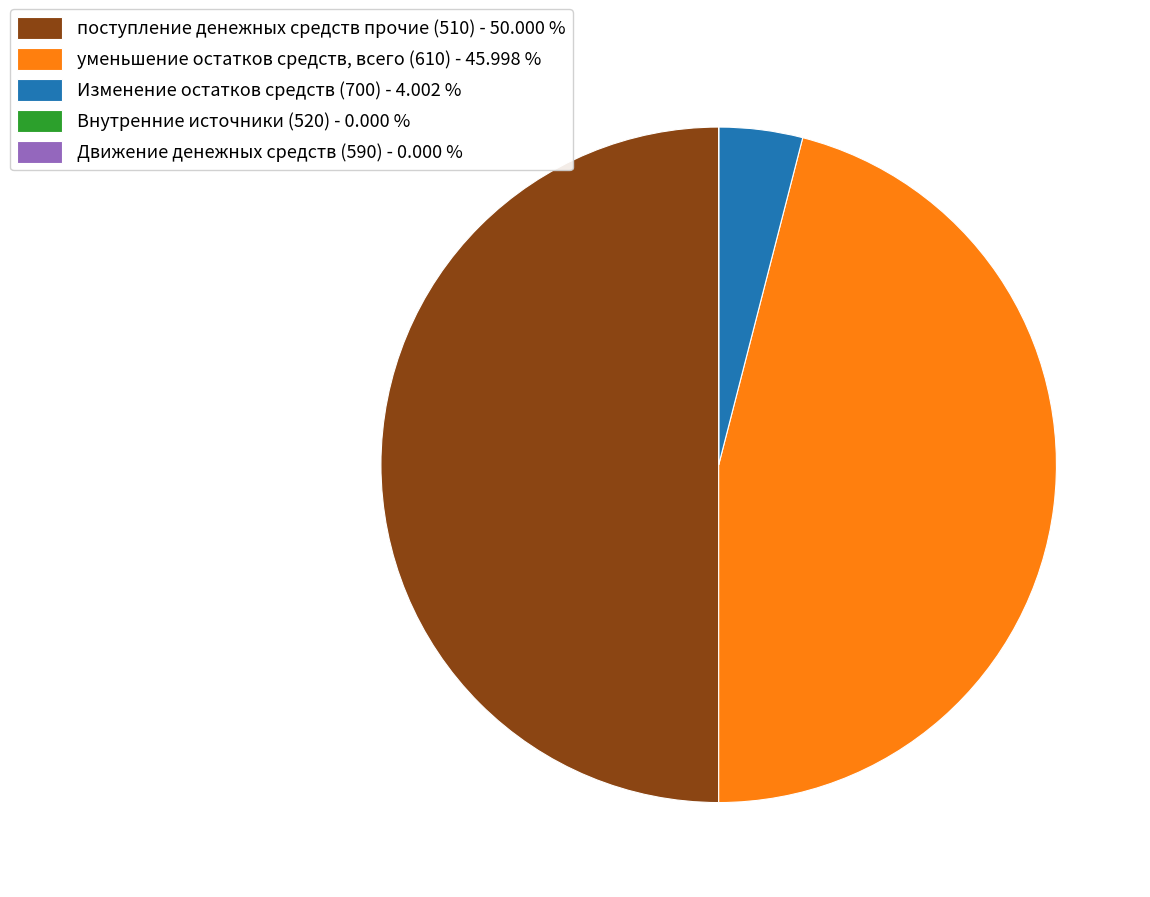

Is Изменение остатков средств (700) - 4.002 % the majority of the pie?

No